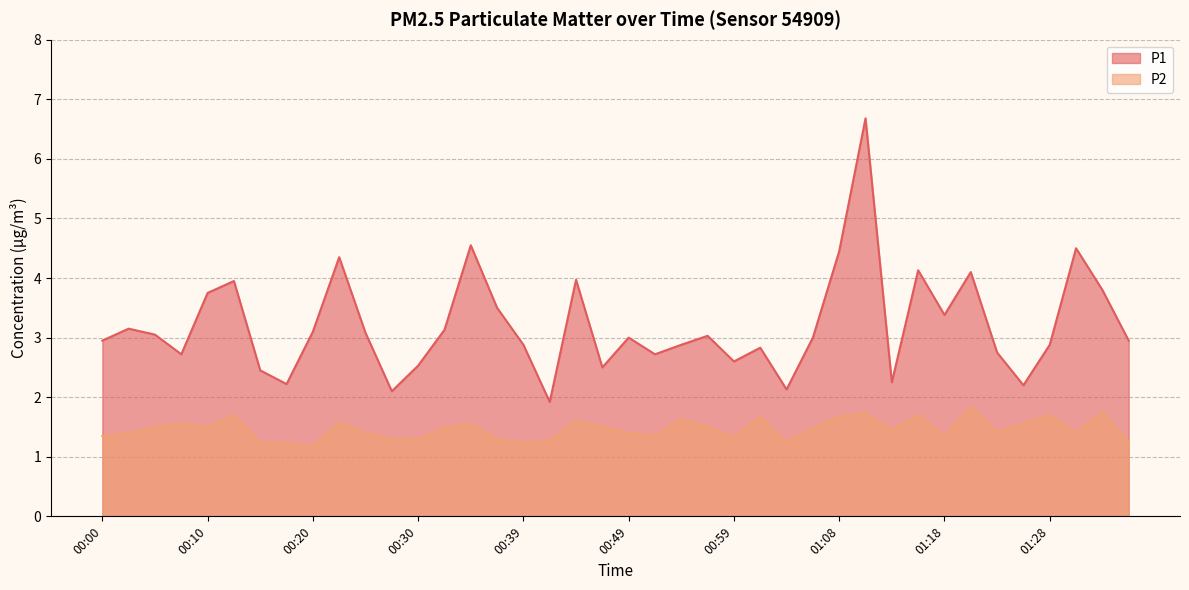

Reading left to right, what are all the values shown in this chart?

P1: 00:00=3.0	00:03=3.1	00:05=3.0	00:08=2.7	00:10=3.8	00:13=4.0	00:15=2.5	00:17=2.2	00:20=3.1	00:22=4.3	00:25=3.1	00:27=2.1	00:30=2.5	00:32=3.1	00:34=4.5	00:37=3.5	00:39=2.9	00:42=1.9	00:44=4.0	00:47=2.5	00:49=3.0	00:51=2.7	00:54=2.9	00:56=3.0	00:59=2.6	01:01=2.8	01:04=2.1	01:06=3.0	01:08=4.5	01:11=6.7	01:13=2.2	01:16=4.1	01:18=3.4	01:21=4.1	01:23=2.8	01:25=2.2	01:28=2.9	01:30=4.5	01:33=3.8	01:35=3.0
P2: 00:00=1.4	00:03=1.4	00:05=1.5	00:08=1.6	00:10=1.5	00:13=1.7	00:15=1.2	00:17=1.2	00:20=1.2	00:22=1.6	00:25=1.4	00:27=1.3	00:30=1.3	00:32=1.5	00:34=1.6	00:37=1.3	00:39=1.2	00:42=1.3	00:44=1.6	00:47=1.5	00:49=1.4	00:51=1.4	00:54=1.6	00:56=1.5	00:59=1.3	01:01=1.7	01:04=1.2	01:06=1.5	01:08=1.7	01:11=1.7	01:13=1.4	01:16=1.7	01:18=1.4	01:21=1.8	01:23=1.4	01:25=1.6	01:28=1.7	01:30=1.4	01:33=1.8	01:35=1.2